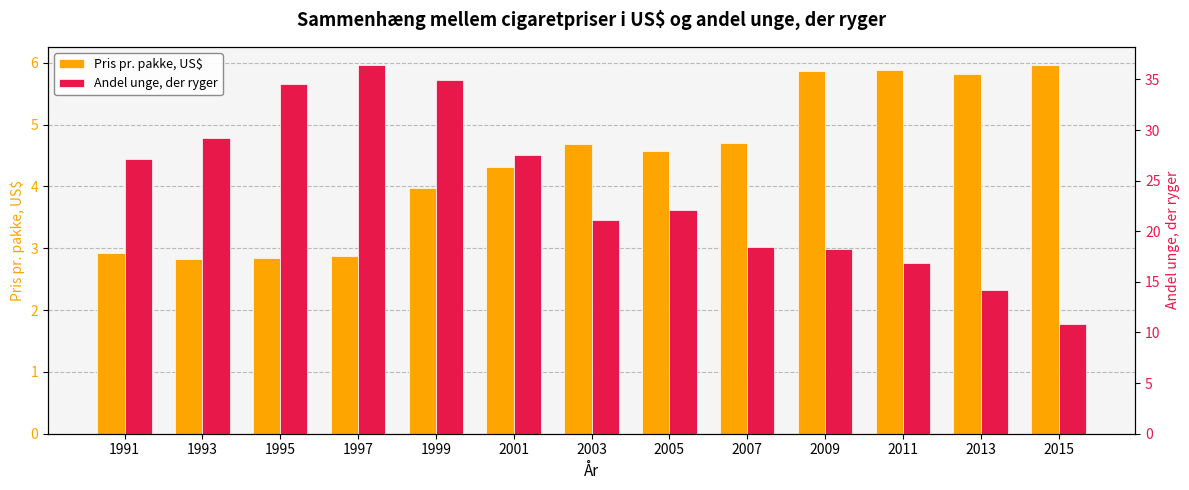

Read the Andel unge, der ryger value at 1999.

34.9